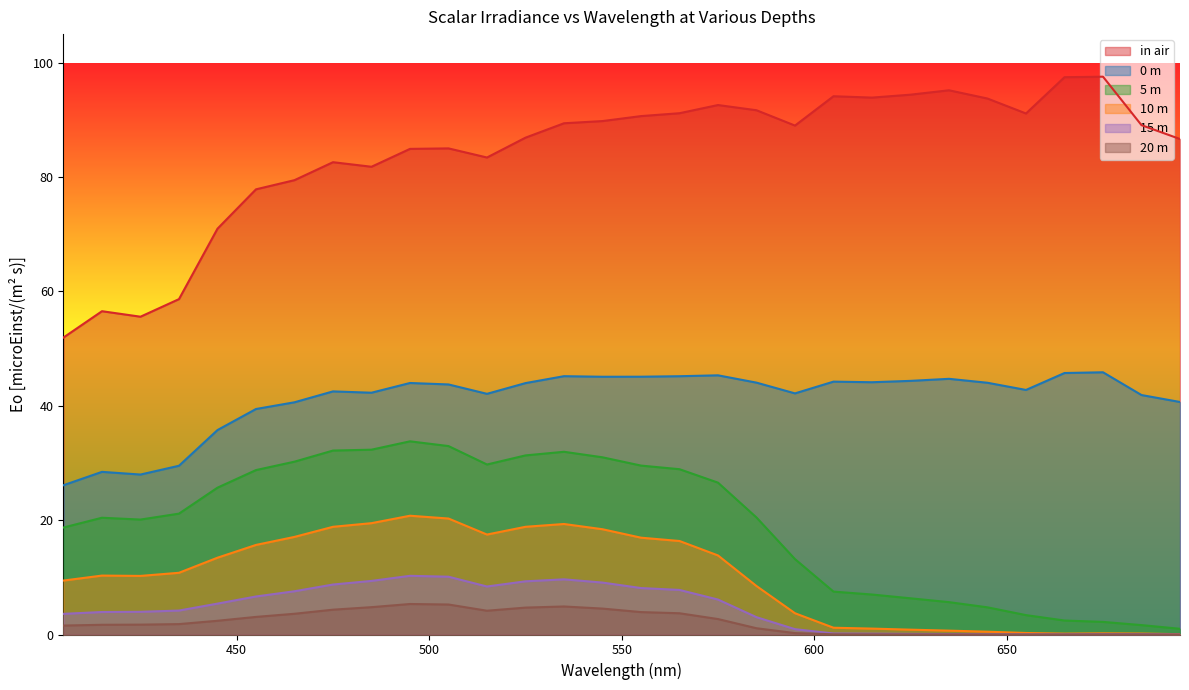

The in air series shows 148.6 at 565. True or false?

False